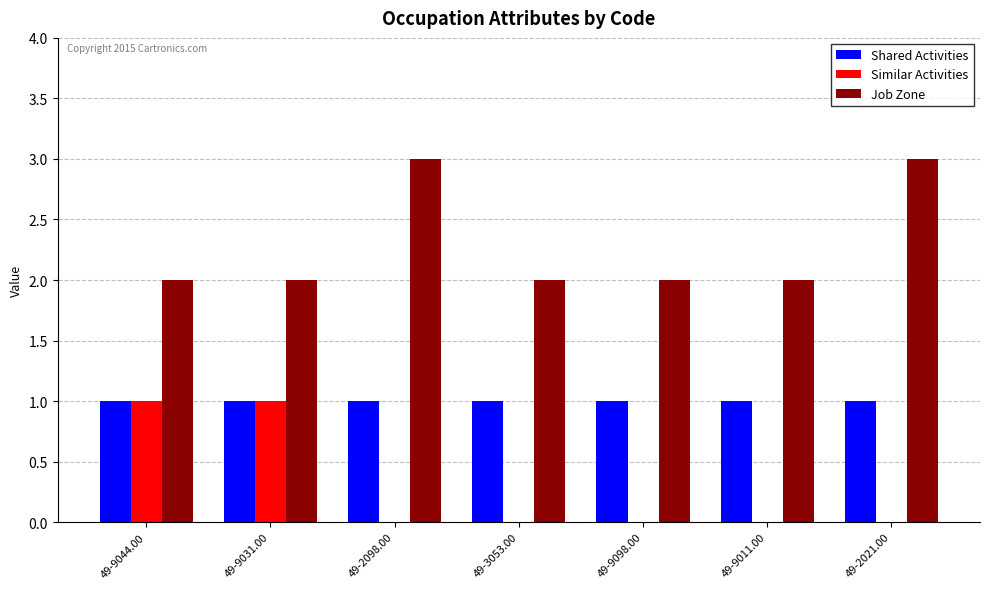

How many groups of bars are there?

7